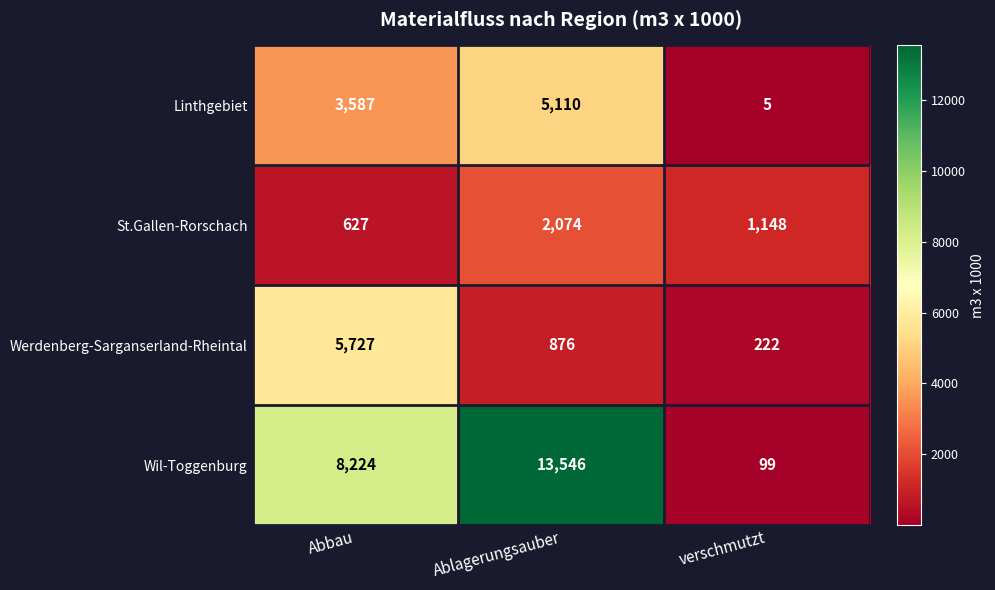

Which series has the largest total across all categories?

Wil-Toggenburg